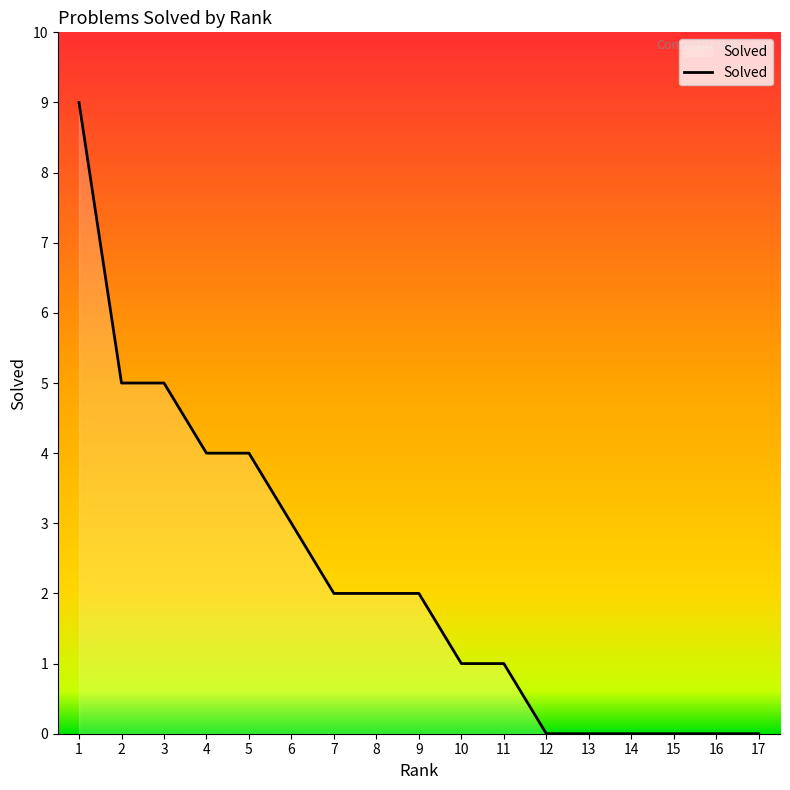

Does the chart display data point markers on the line(s)?

No